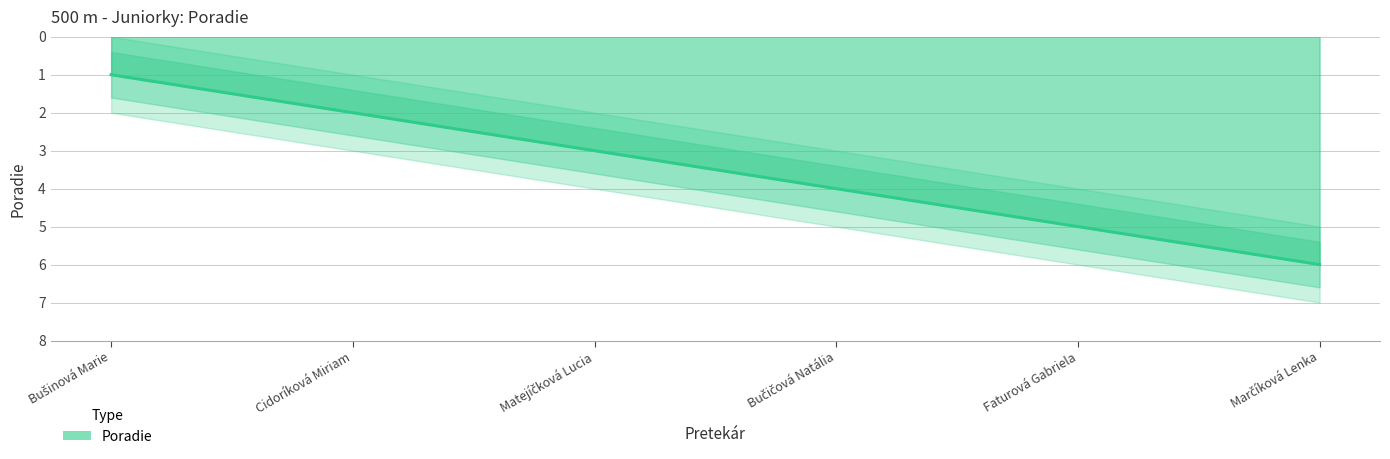

Reading left to right, list all the values displayed in this chart.

Bušinová Marie=1	Cidoríková Miriam=2	Matejíčková Lucia=3	Bučičová Natália=4	Faturová Gabriela=5	Marčíková Lenka=6